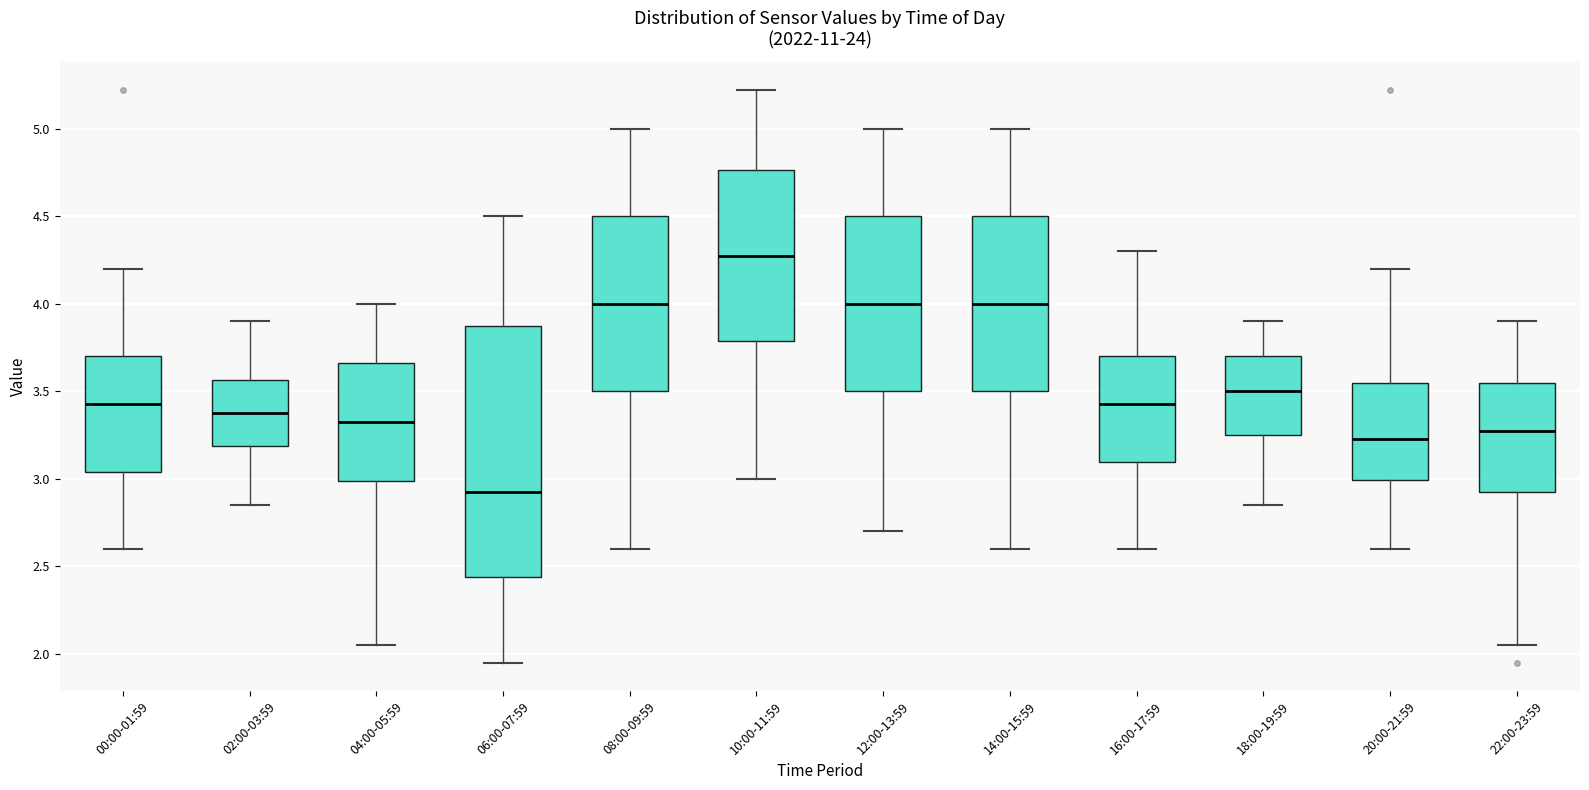

Which box's median line is the lowest?

06:00-07:59